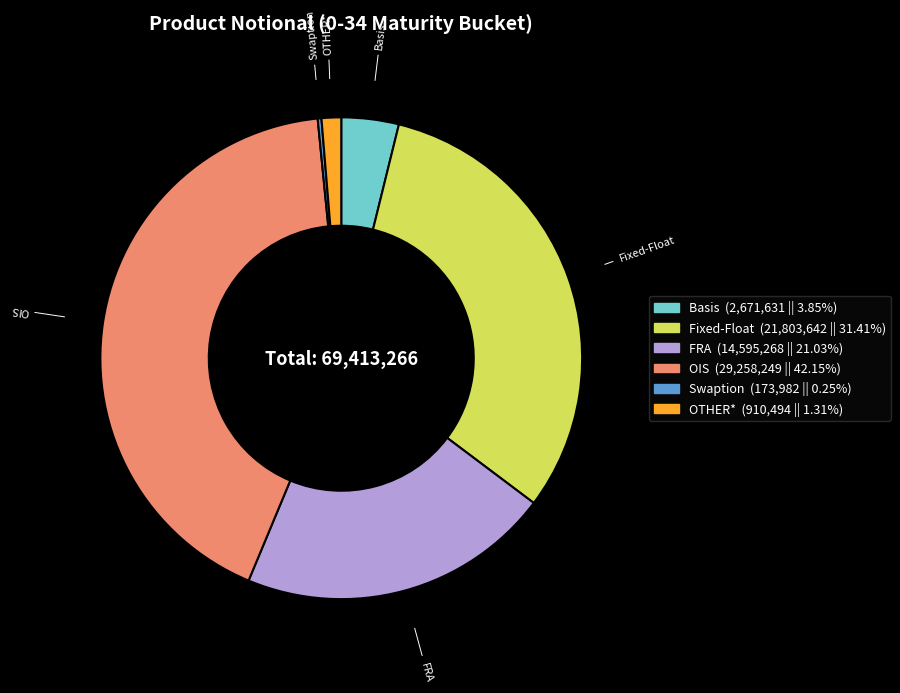

Which category has the biggest portion of the pie?

OIS